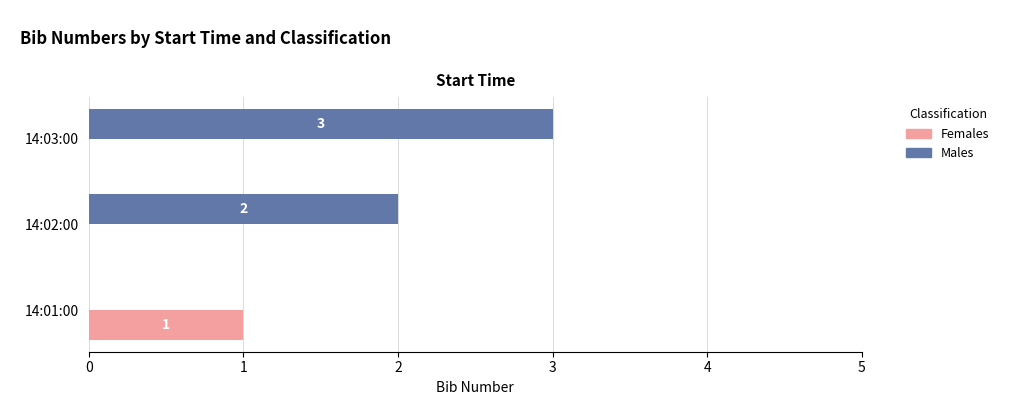

What is the sum of all Males values?

5